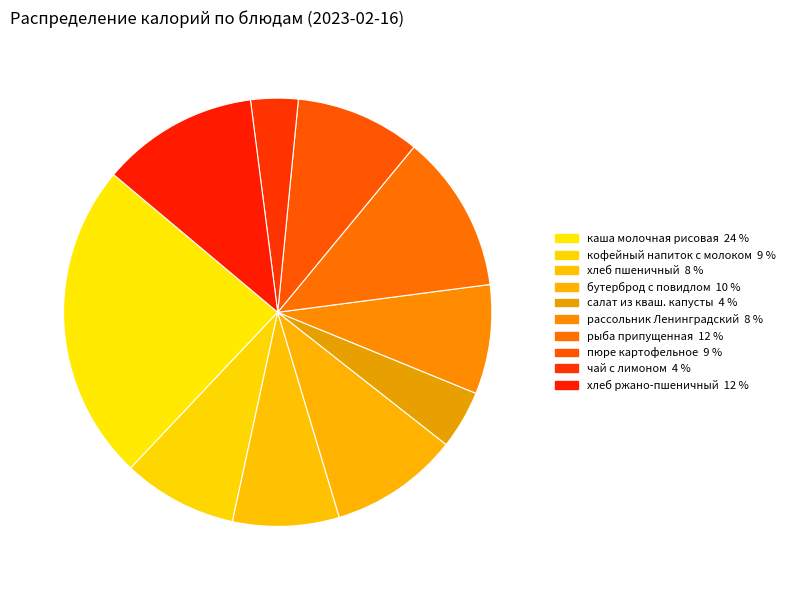

How many segments does this pie chart have?

10